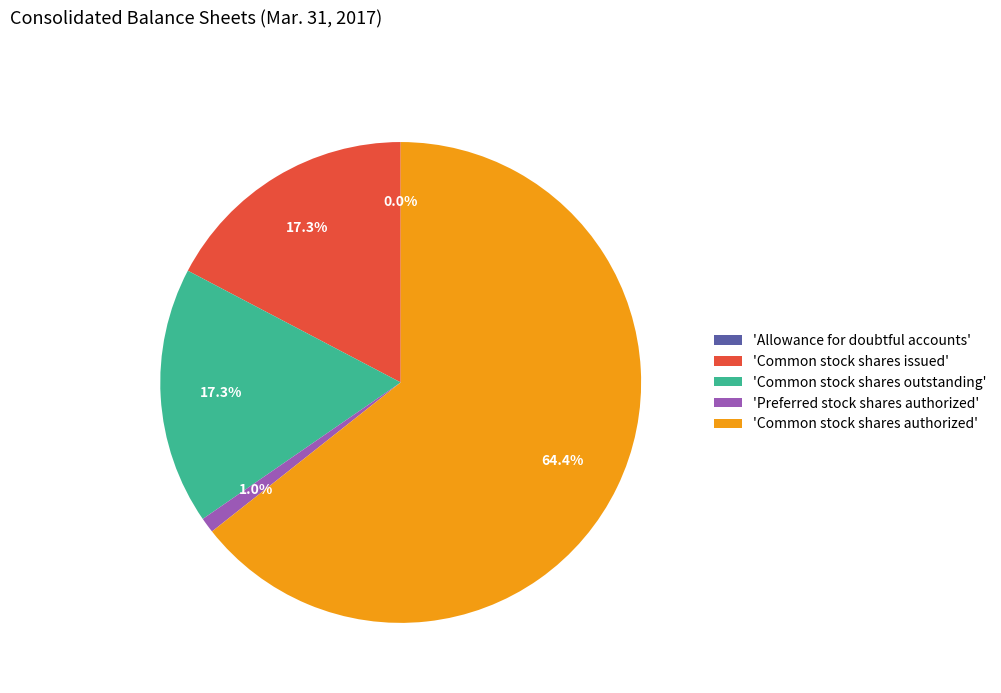

Is there any slice that represents more than half of the pie?

Yes